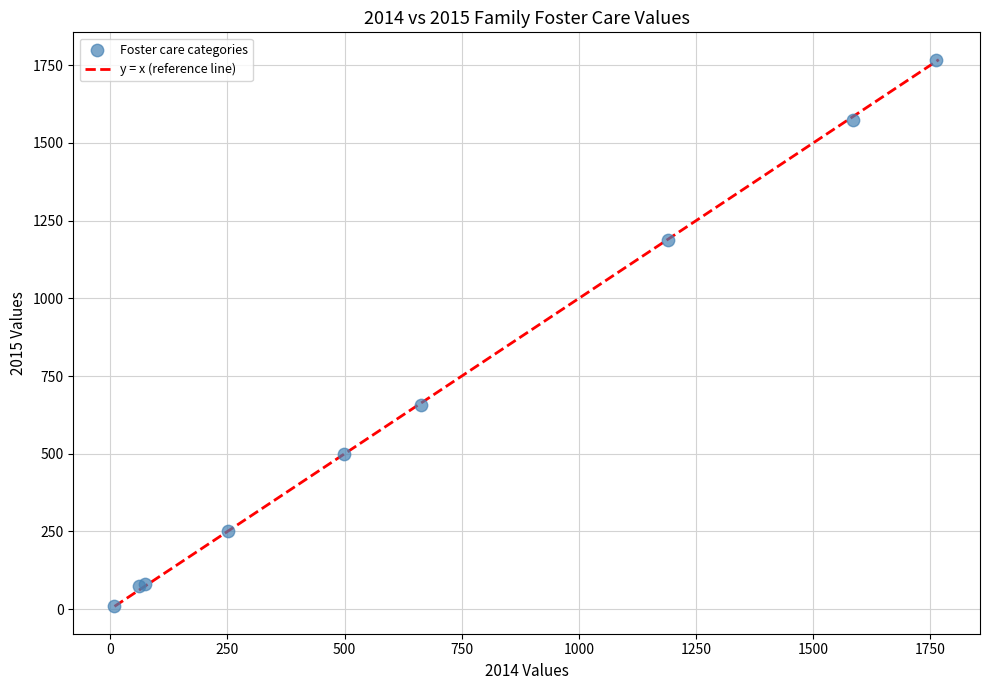

What Y value in the scatter plot is closest to 889?

656